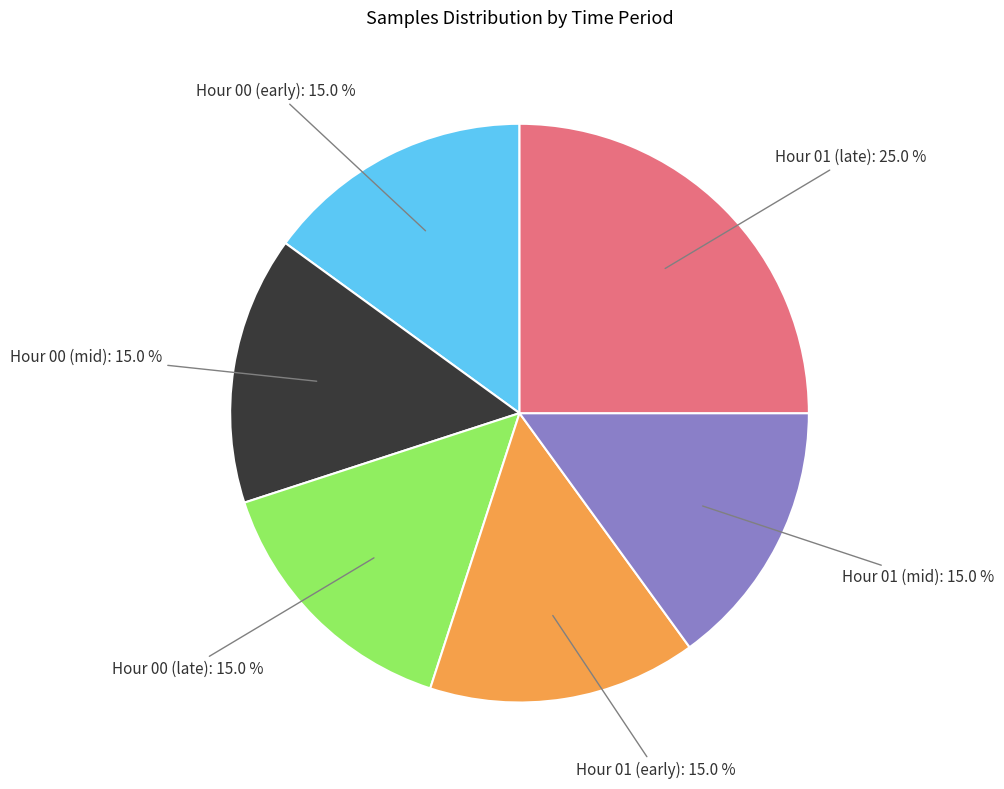

Between Hour 01 (late) and Hour 01 (mid), which is larger?

Hour 01 (late)